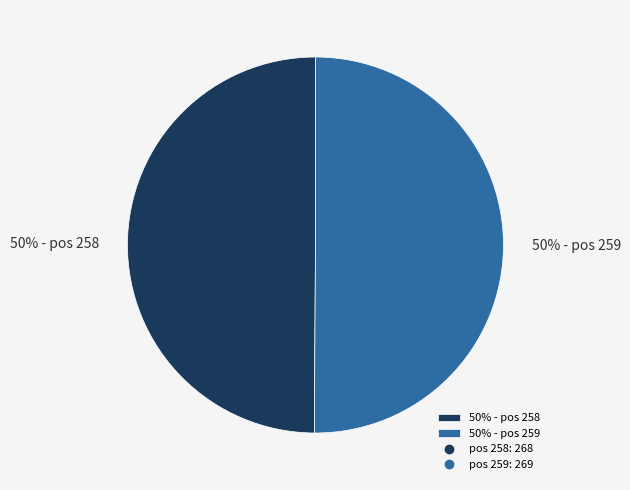

Combined, do 50% - pos 259 and 50% - pos 258 account for over 50%?

Yes